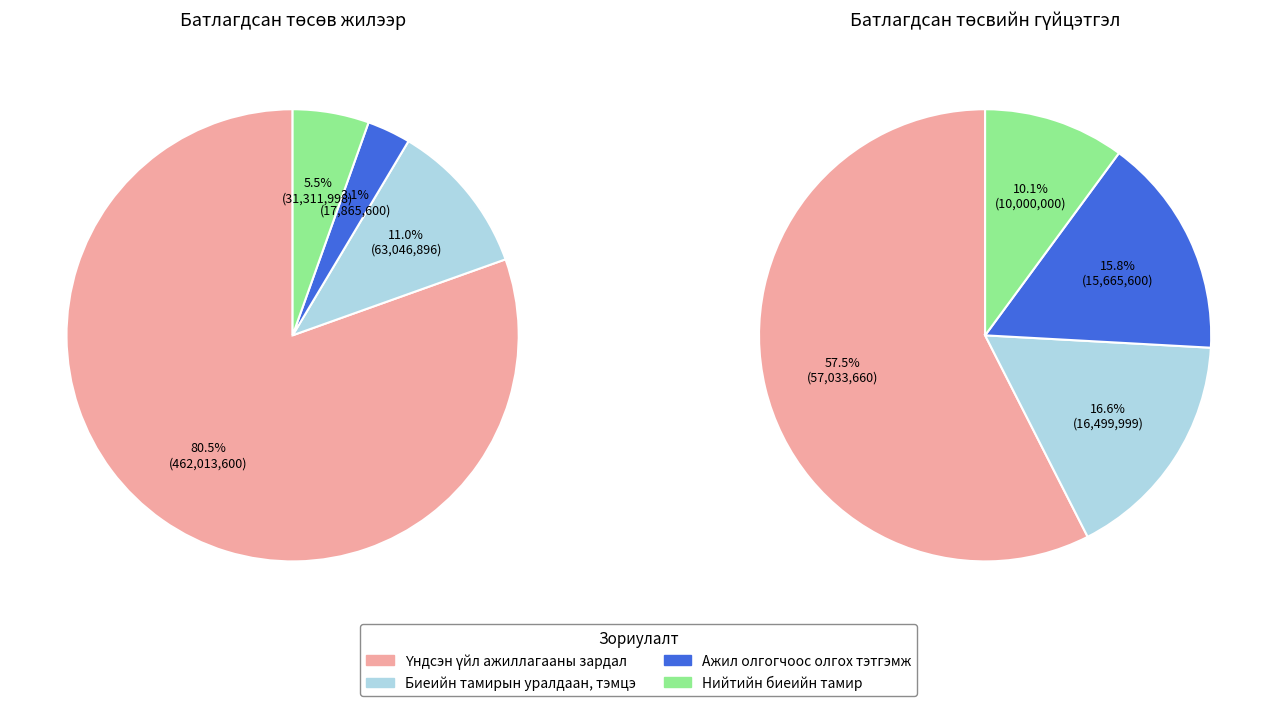

True or false: Биеийн тамирын уралдаан, тэмцэ accounts for 4% of the total.

False